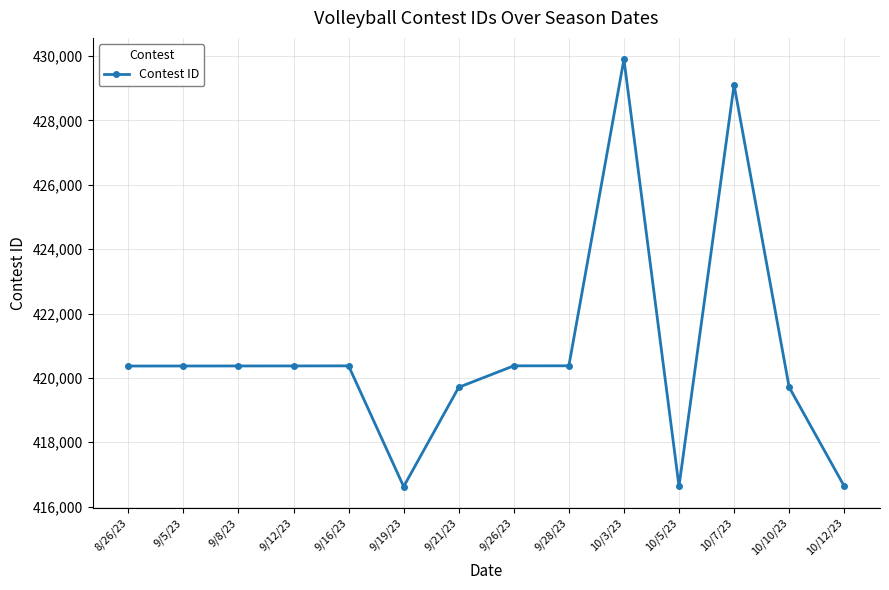

True or false: there are more than 1 points higher than both neighbors.

True